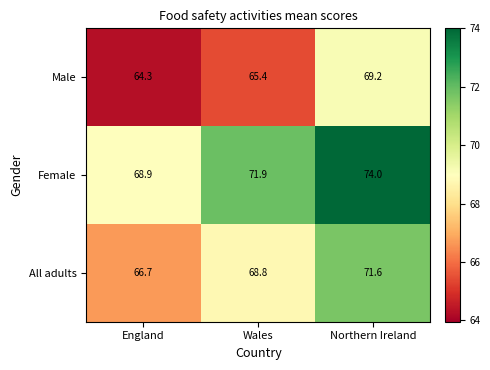

What is the sum of all All adults values?

207.1